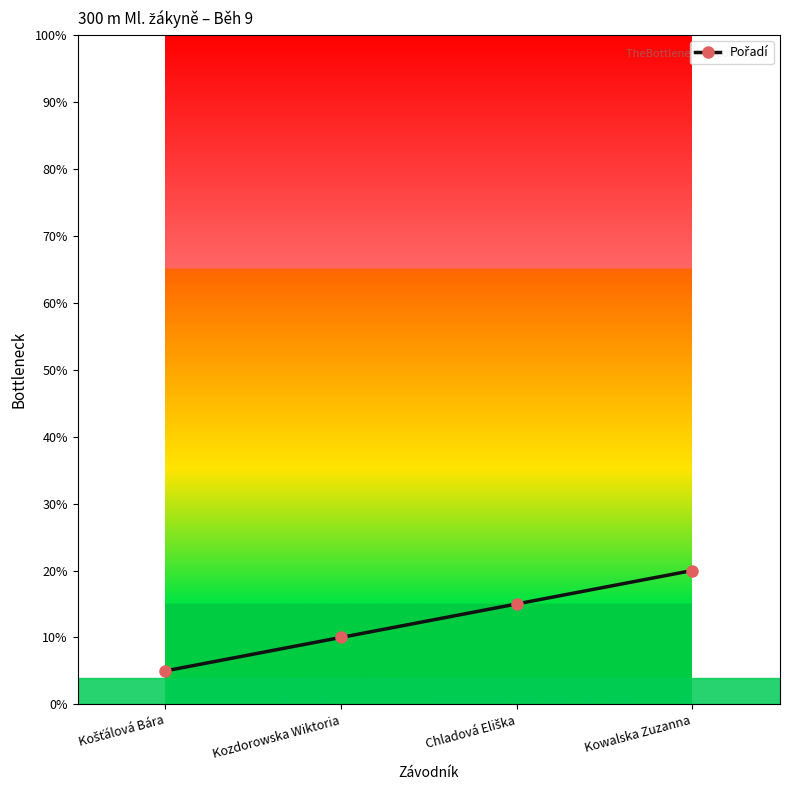

What is the minimum value shown in the chart?

5